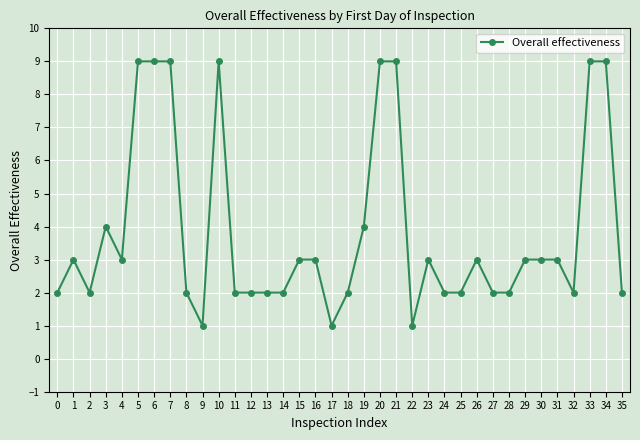

At which category does the data reach its first local peak?

1